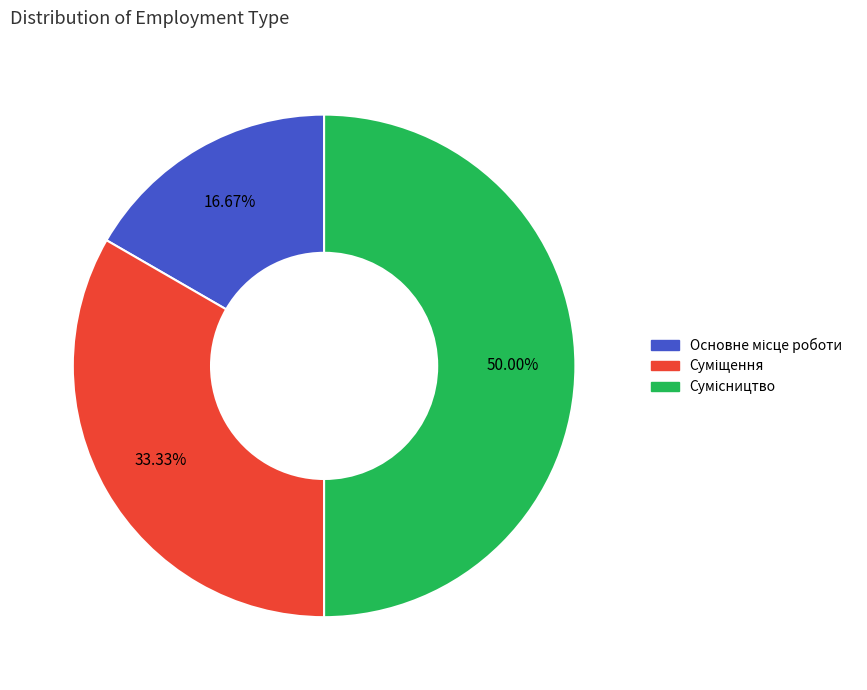

Which category has the smallest portion of the pie?

Основне місце роботи